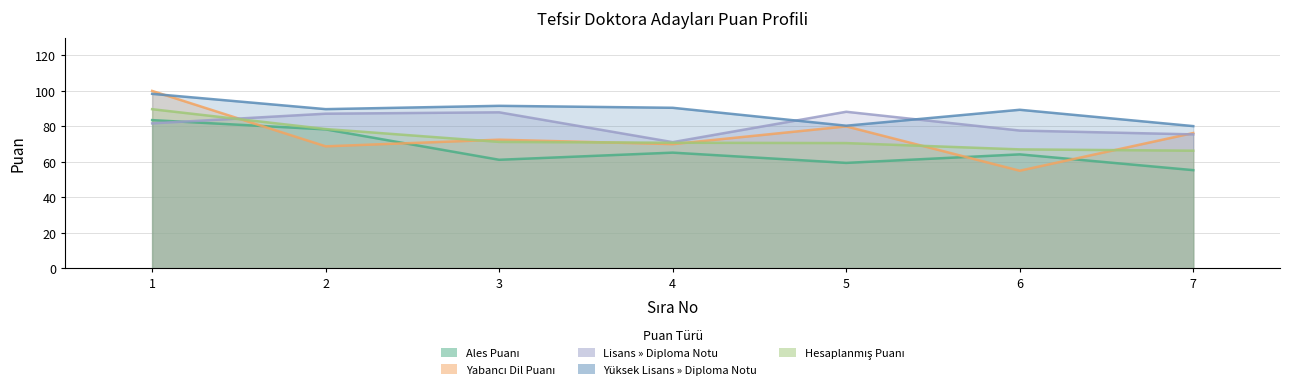

What are all the series names shown in the legend?

Ales Puanı, Yabancı Dil Puanı, Lisans » Diploma Notu, Yüksek Lisans » Diploma Notu, Hesaplanmış Puanı